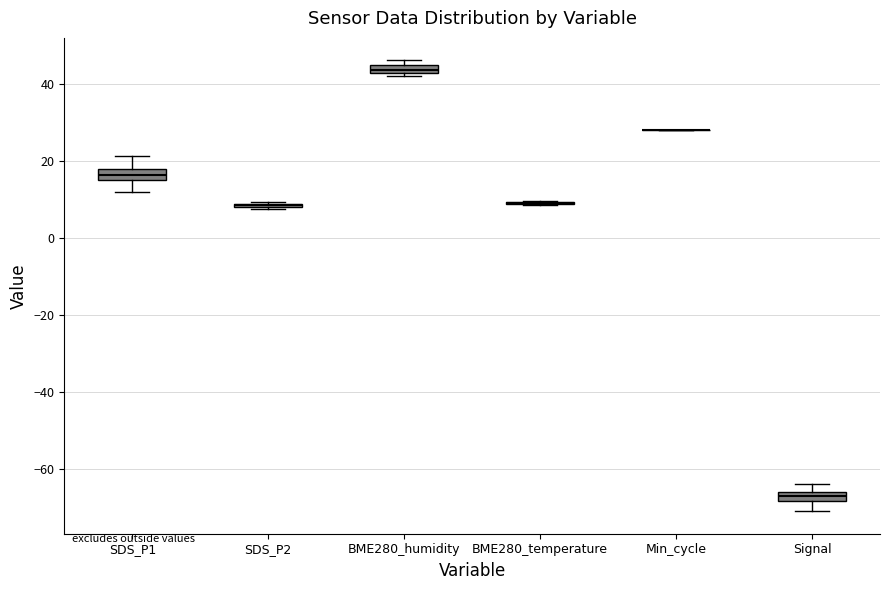

Where is the lower edge of the box for BME280_humidity on the y-axis? The values are not printed on the chart, so give them approximately, as read against the axis.

42